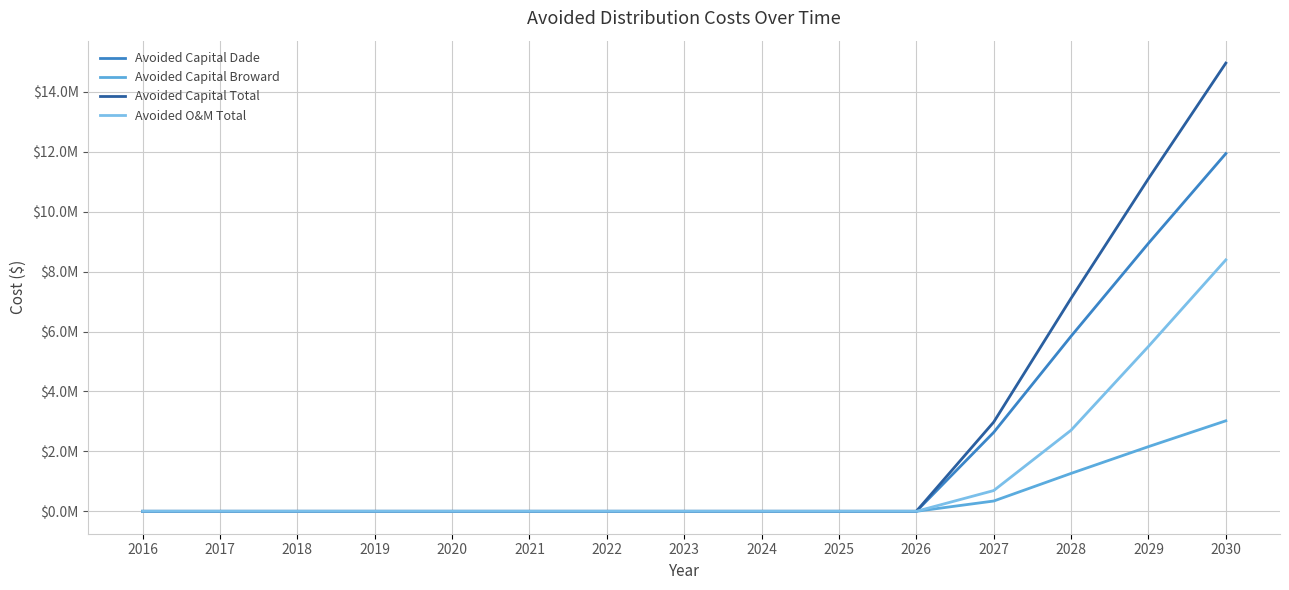

Where is Avoided O&M Total nearest to the value 4196532?

2029